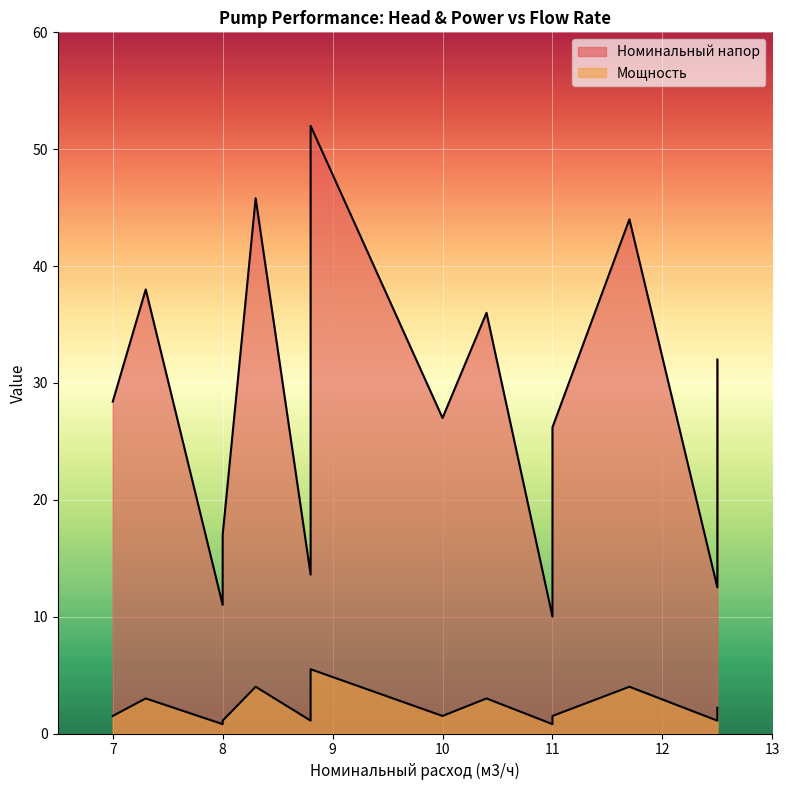

Read the Мощность value at 8.0.

1.1